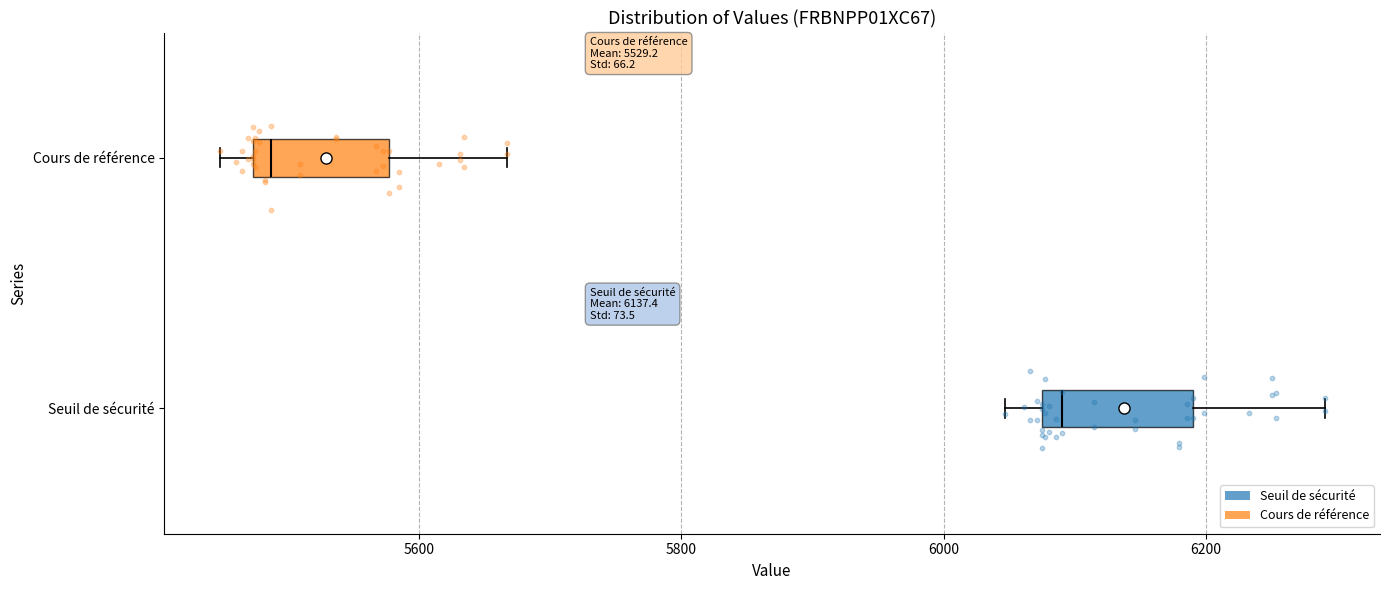

Reading bottom to top, transcribe this box plot: for each box, give where its median line is, the range the box spans, and where its two whiskers end, as read against the x-axis. The values are not printed on the chart, so give them approximately, as read against the axis.

Seuil de sécurité: median 6100, box 6080 to 6200, whiskers 6040 to 6300
Cours de référence: median 5480 (just right of the box's left edge), box 5480 to 5580, whiskers 5440 to 5660